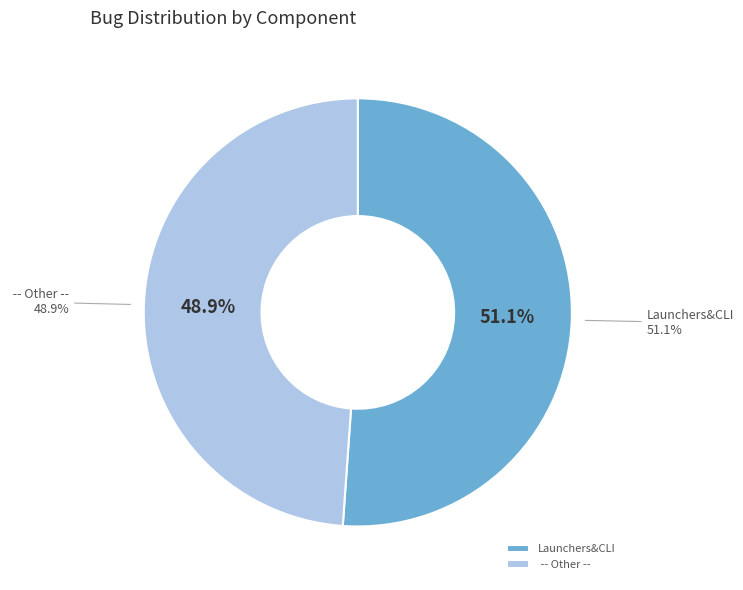

Which slice represents more than half of the pie?

Launchers&CLI